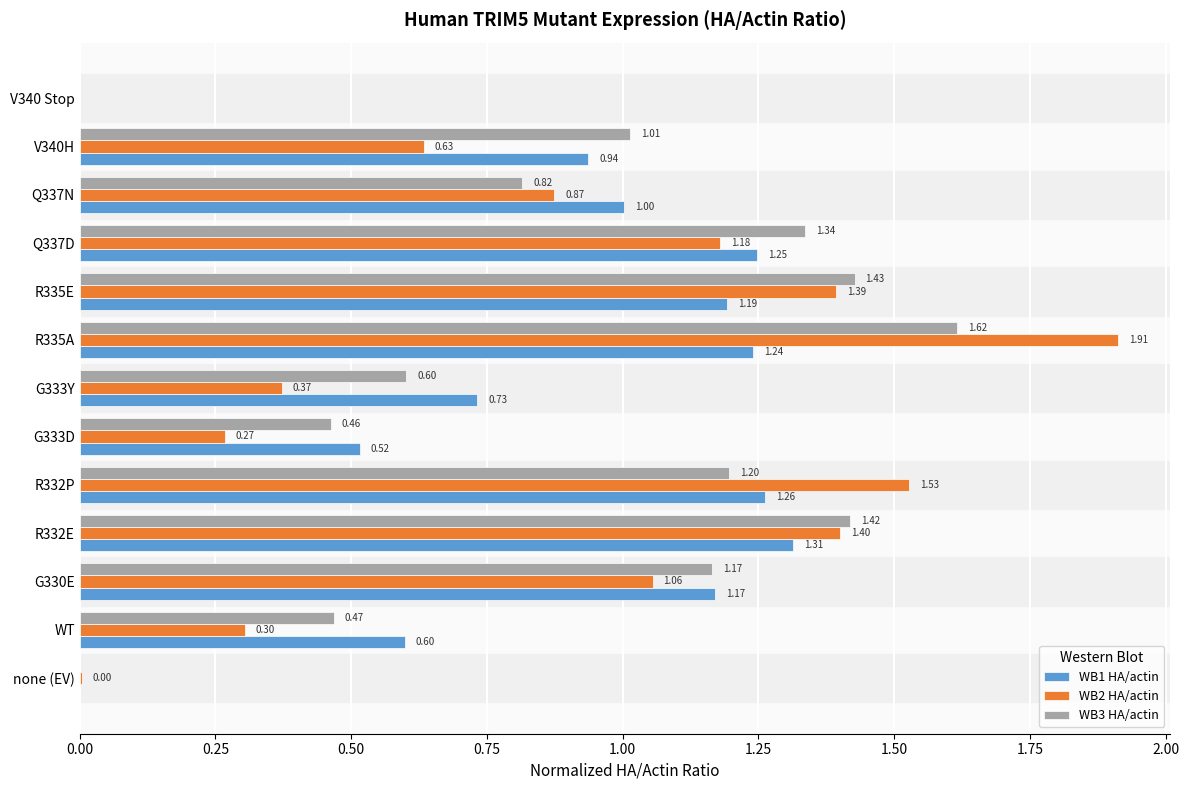

What is the sum of the WB1 HA/actin values at V340H and R335E?

2.1